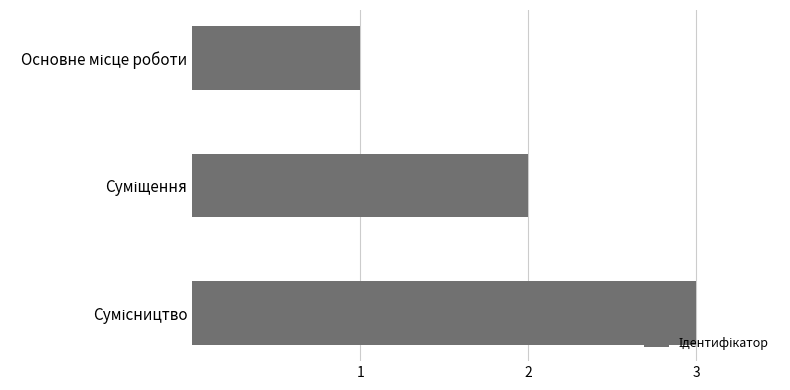

What is the maximum value shown in the chart?

3